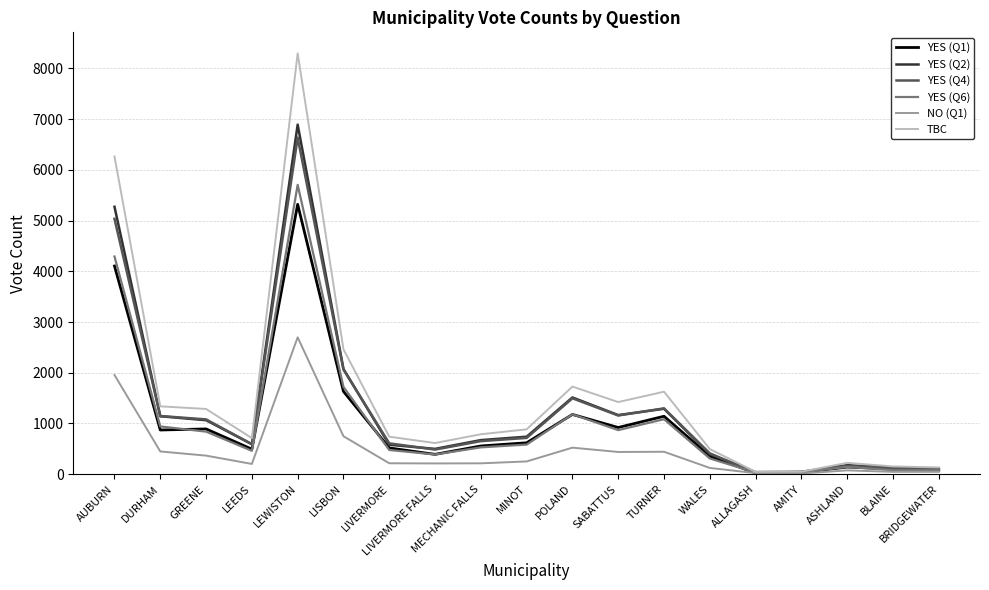

The value of YES (Q1) at ASHLAND is 141. True or false?

True